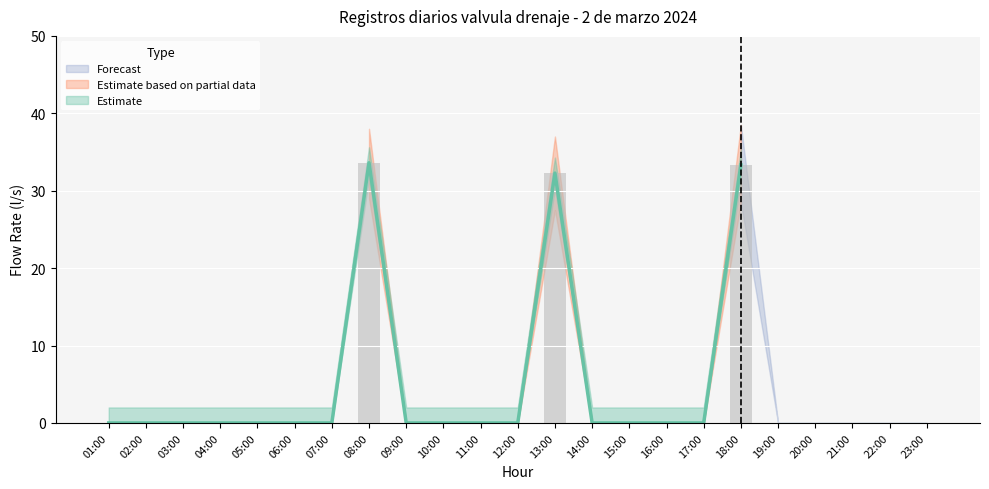

Which label corresponds to the smallest value in the chart?

01:00